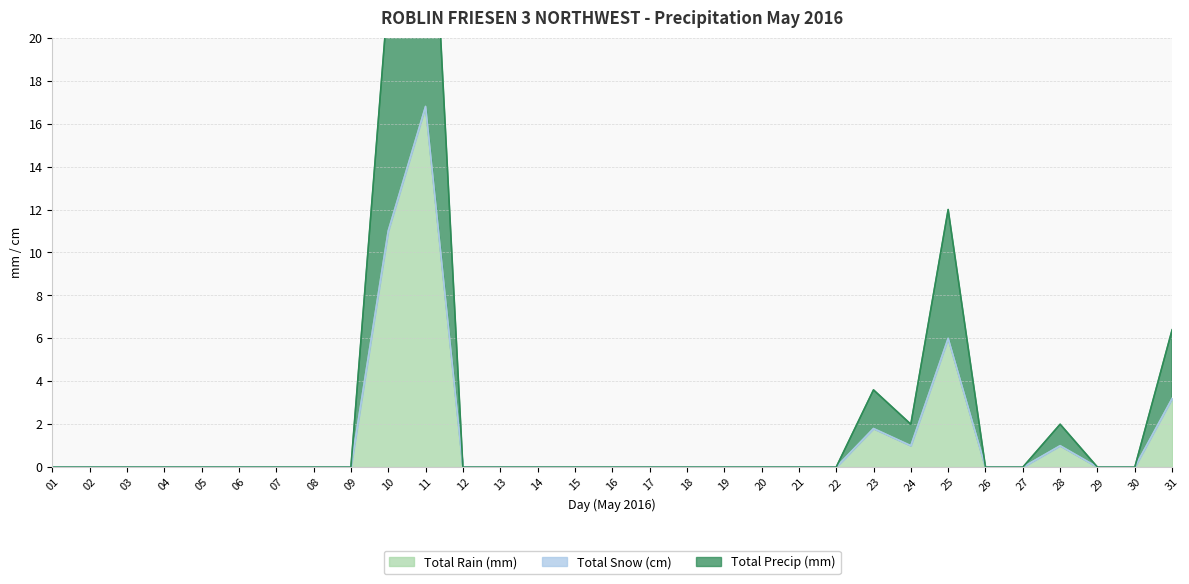

The Total Rain (mm) series shows 0.0 at 17. True or false?

True